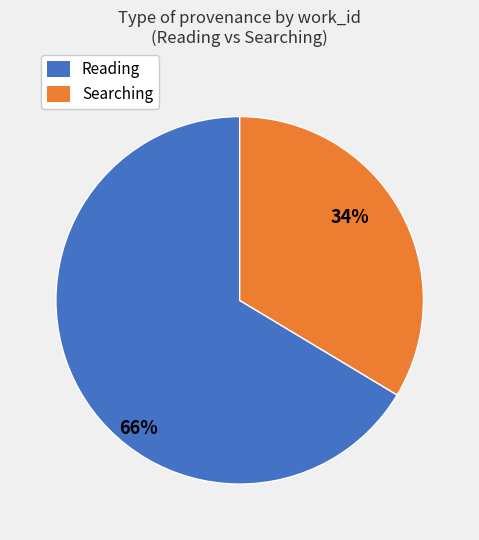

Is there a majority slice in this chart?

Yes